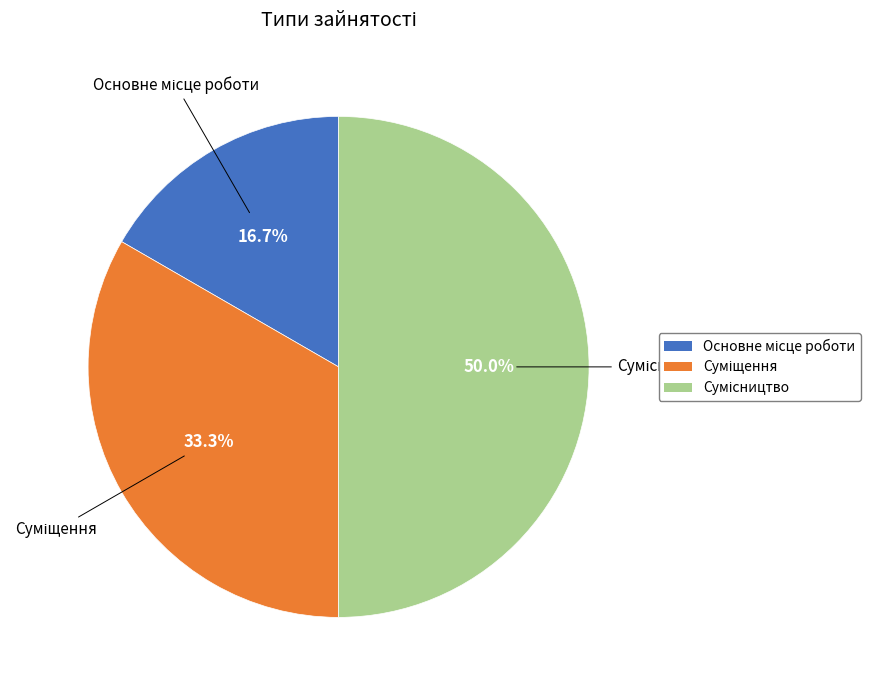

True or false: Сумісництво accounts for 38% of the total.

False